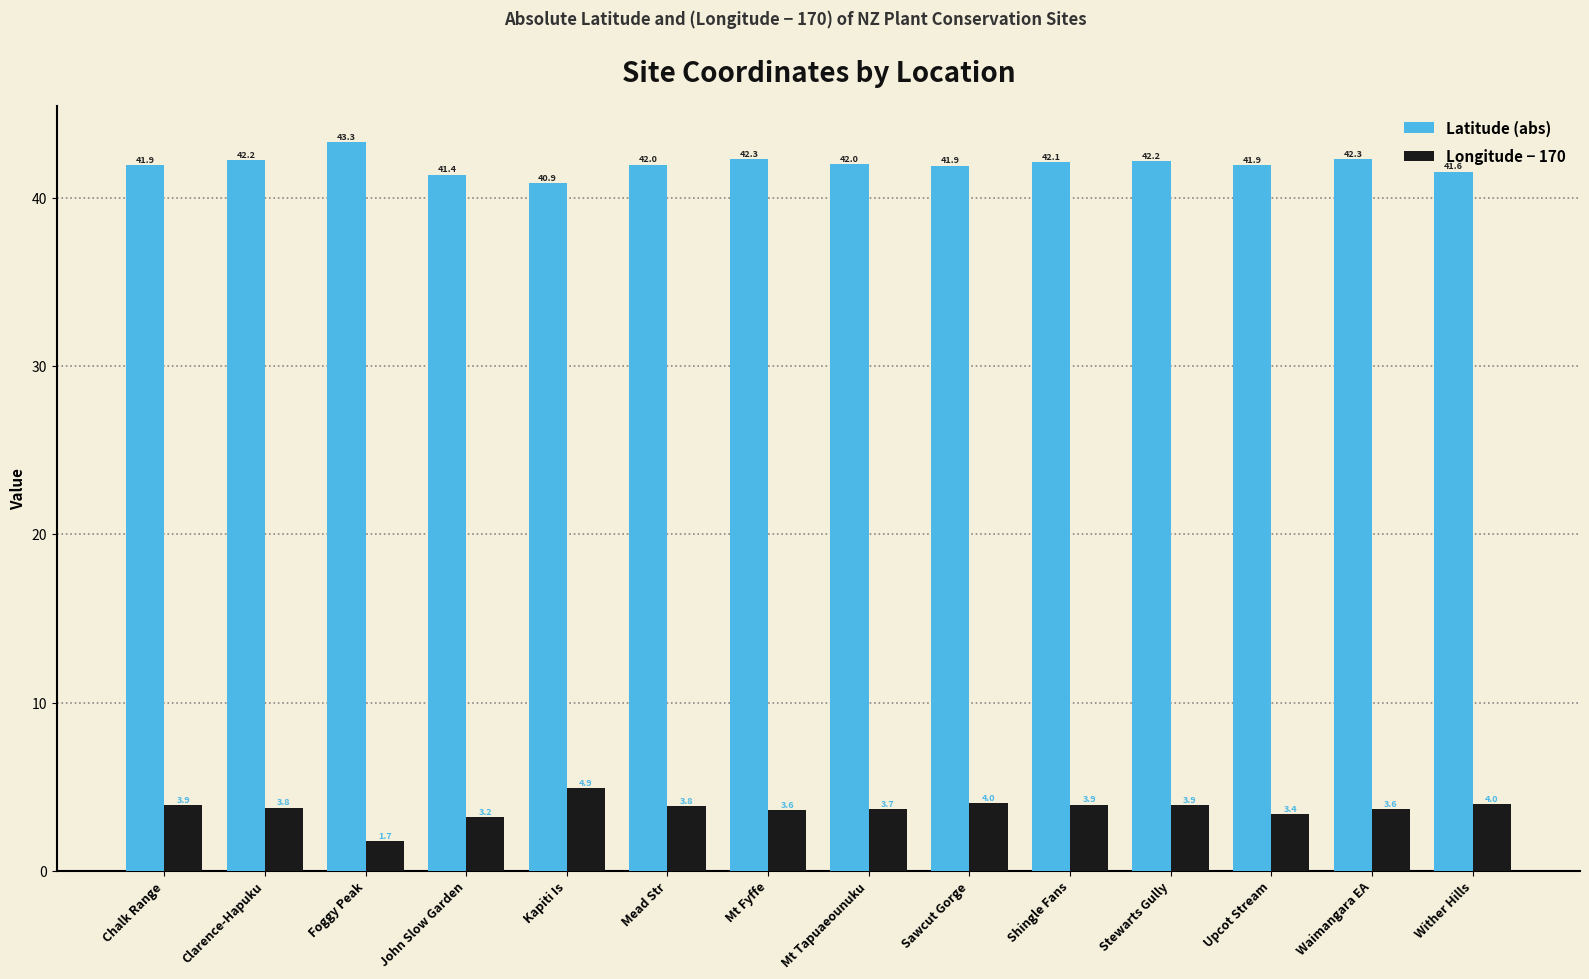

Where does the Latitude (abs) series first go above 41?

Chalk Range